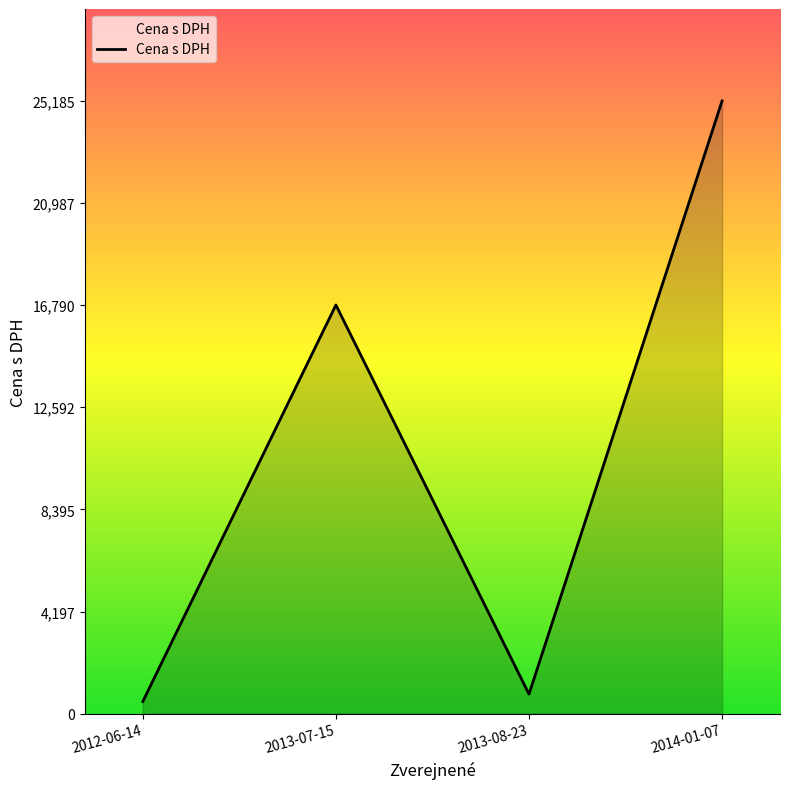

How many values exceed 16797?

2